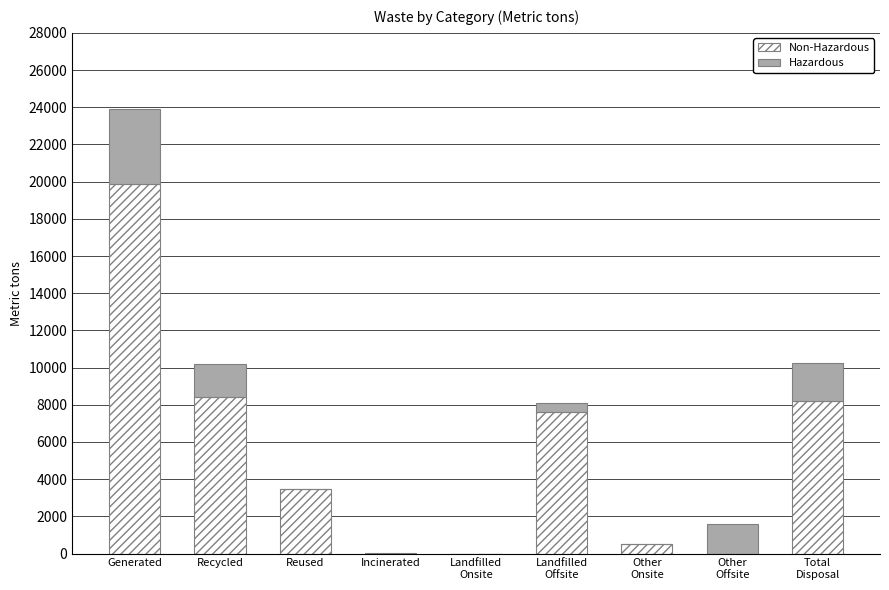

At which category is the sum across all series the highest?

Generated